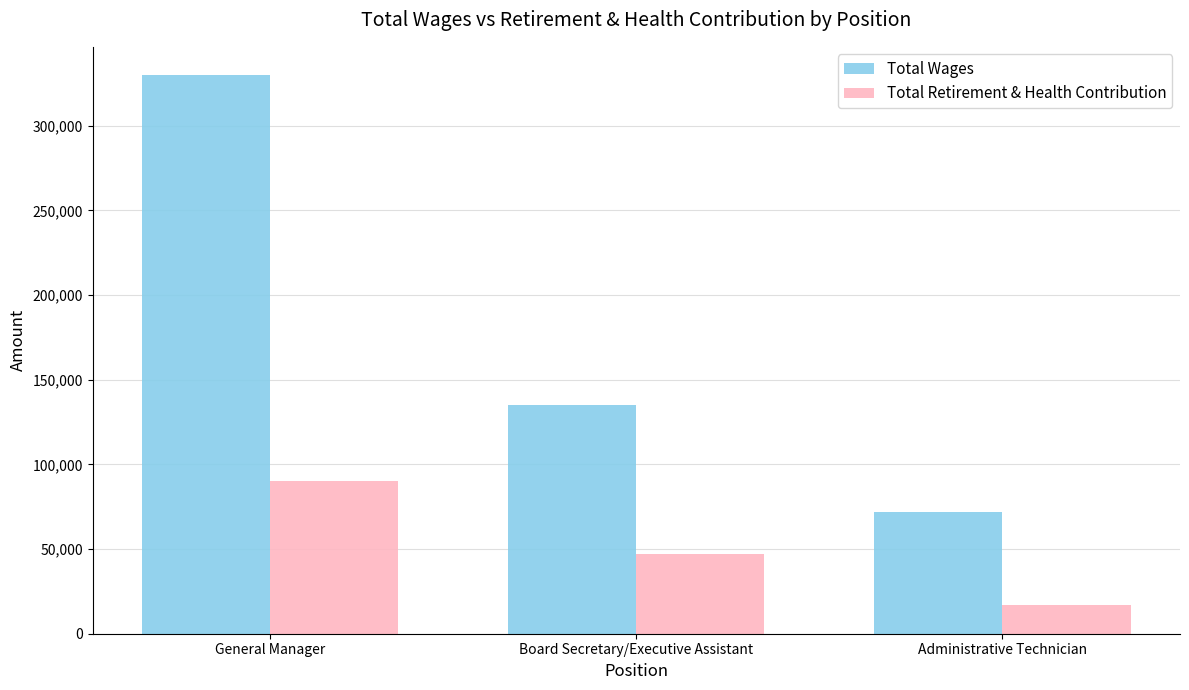

List the series in order of their overall mean, lowest first.

Total Retirement & Health Contribution, Total Wages